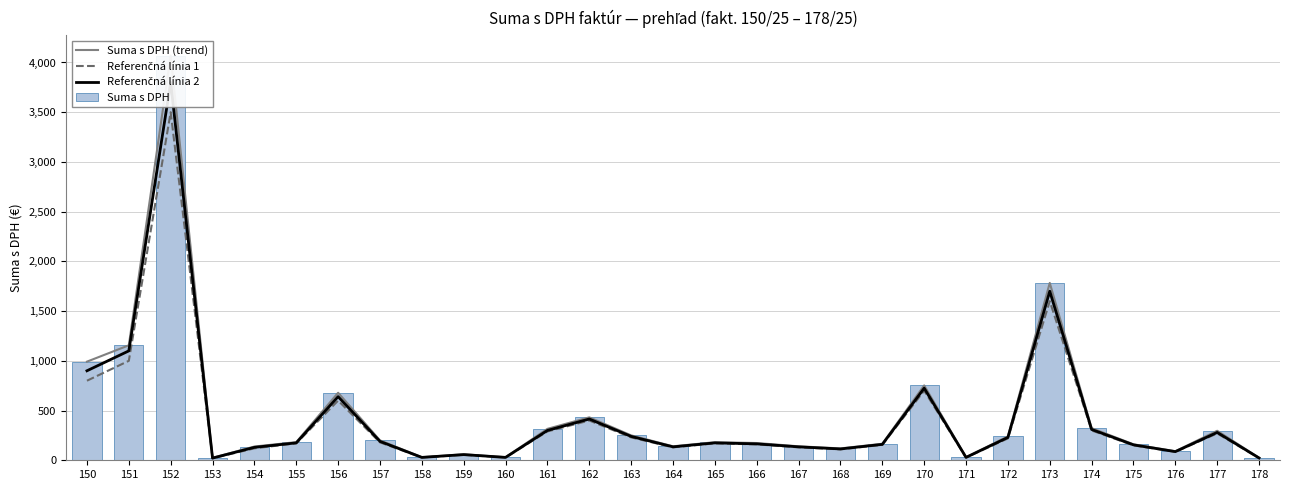

What is the smallest value displayed?

20.0